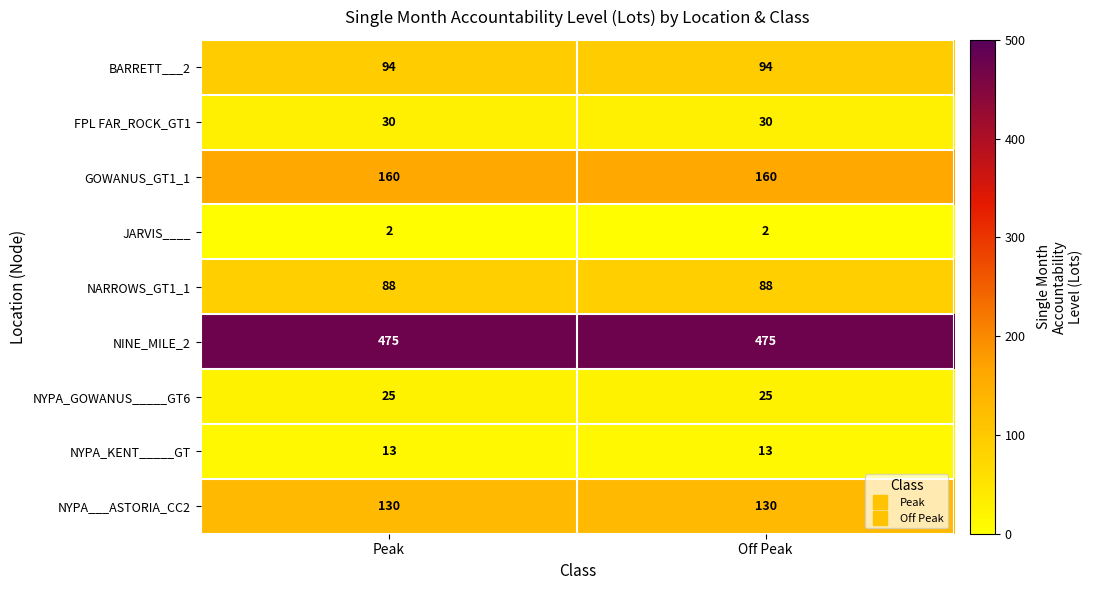

What is the spread (max minus min) of values at Off Peak?

473